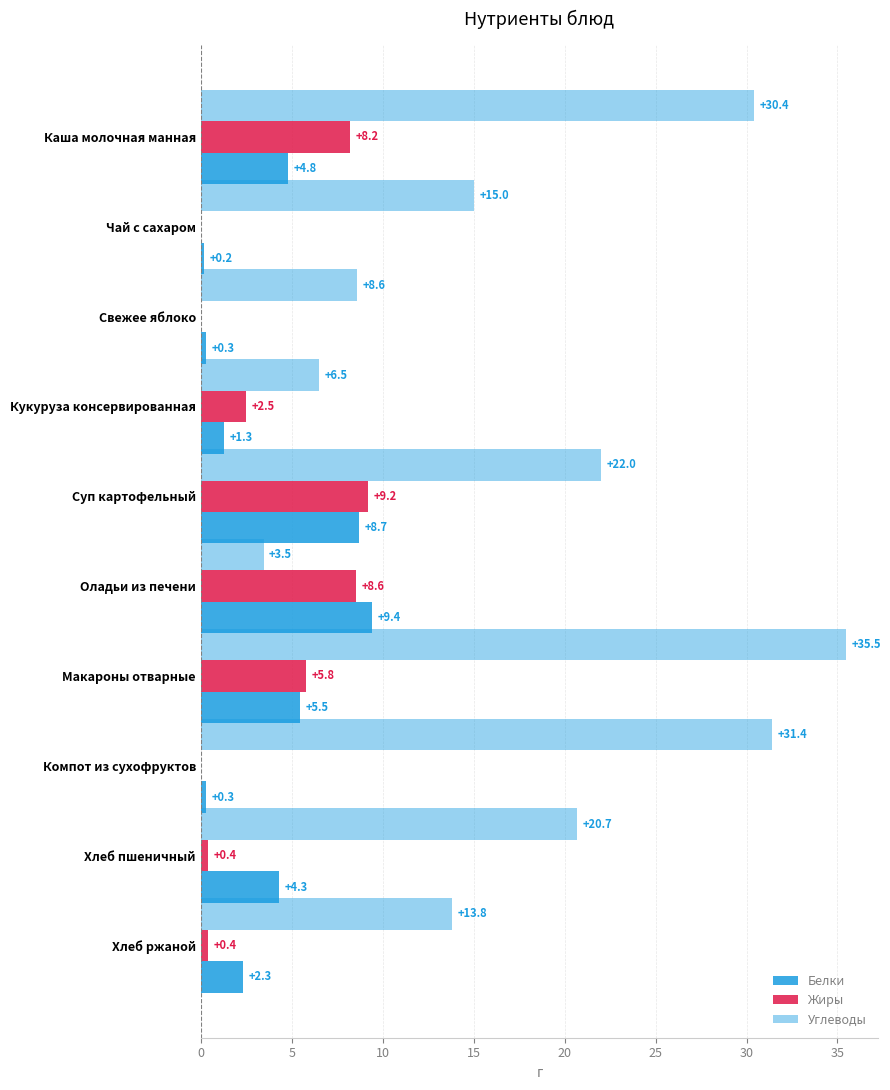

Reading right to left, list all the values displayed in this chart.

Белки: 2.3	4.3	0.3	5.5	9.4	8.7	1.3	0.3	0.2	4.8
Жиры: 0.4	0.4	0.0	5.8	8.6	9.2	2.5	0.0	0.0	8.2
Углеводы: 13.8	20.7	31.4	35.5	3.5	22.0	6.5	8.6	15.0	30.4